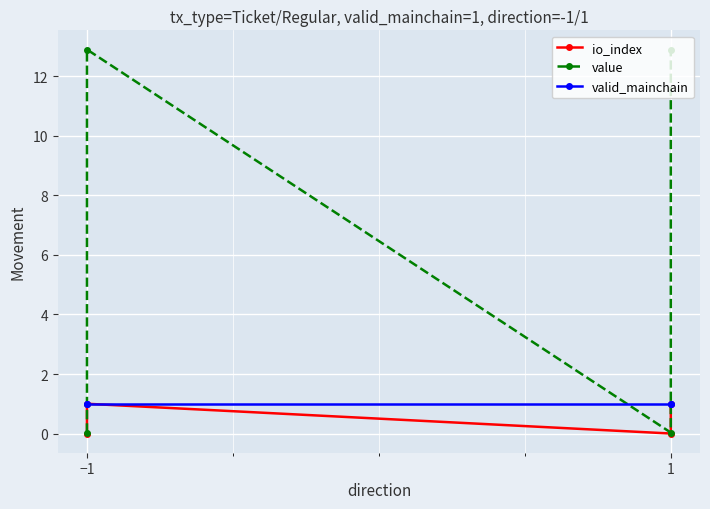

At which label does valid_mainchain reach its minimum?

−1